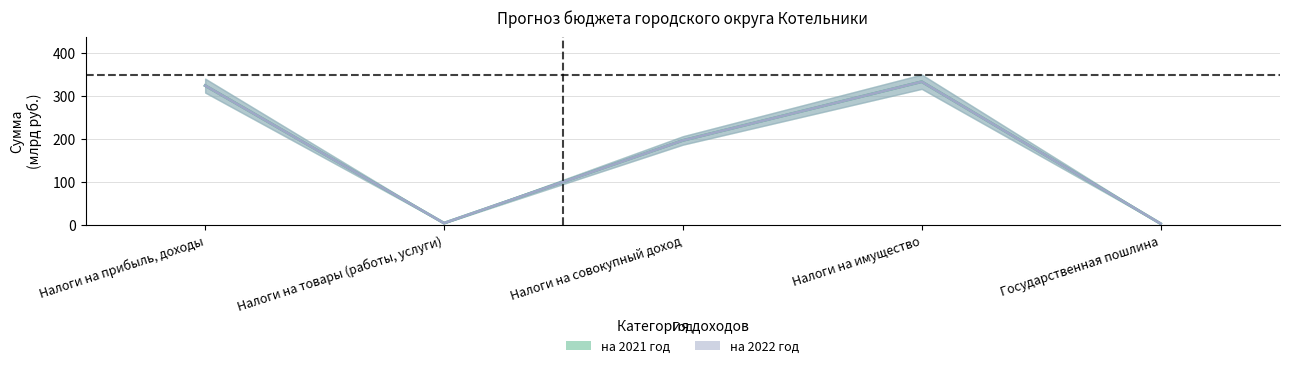

At which category is the sum across all series the highest?

Налоги на имущество